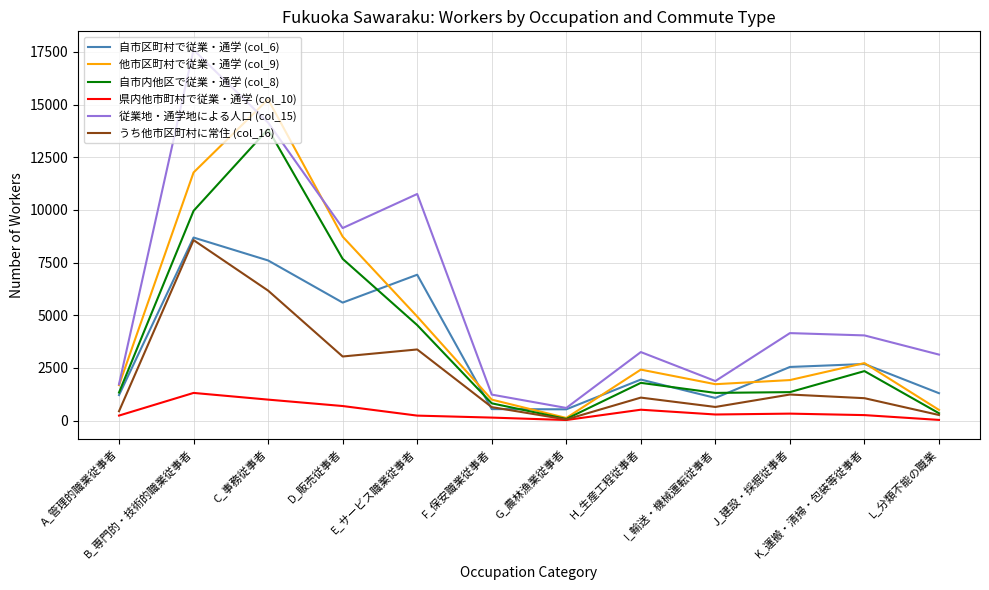

True or false: 県内他市町村で従業・通学 (col_10) and 自市区町村で従業・通学 (col_6) intersect in this chart.

False